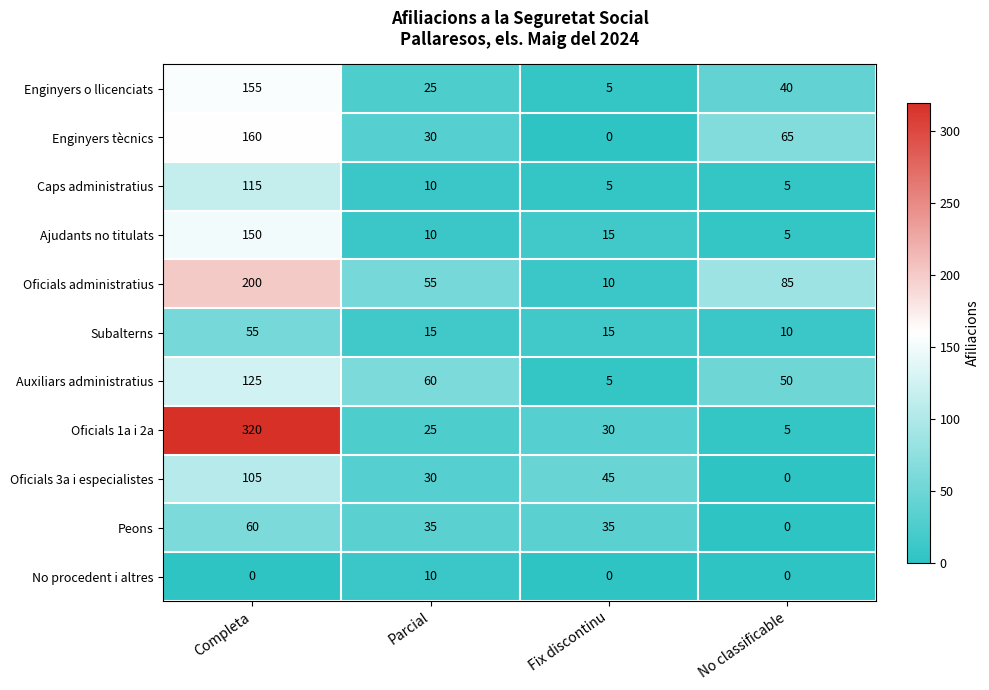

What is the total value across all series at No classificable?

265